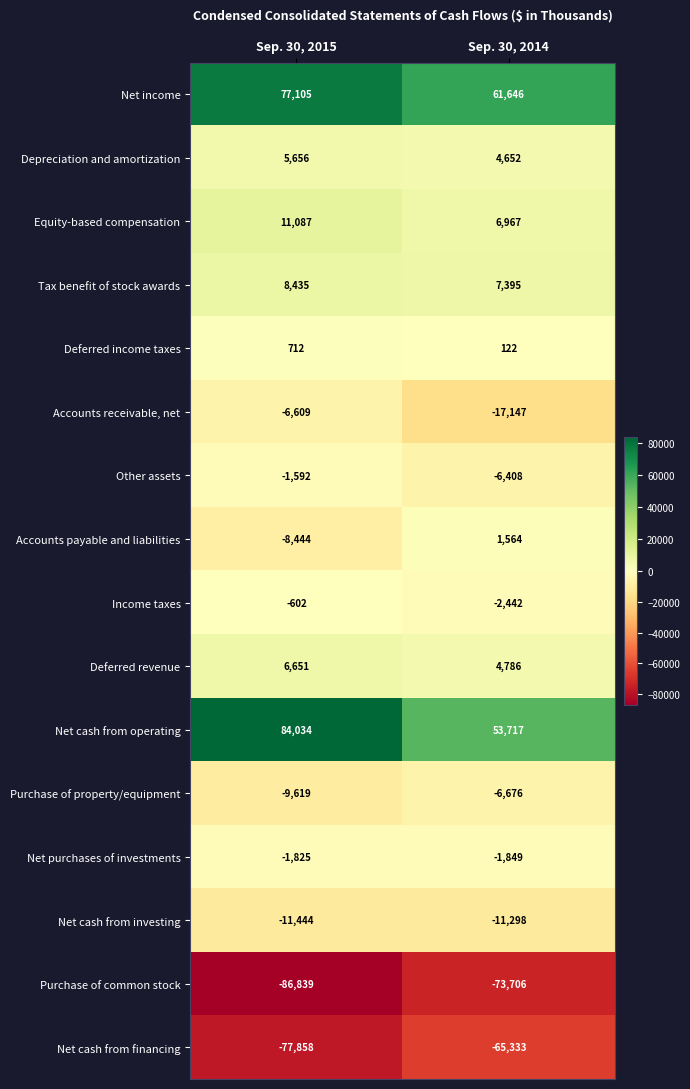

Rank the series at Sep. 30, 2014 from lowest to highest value.

Purchase of common stock, Net cash from financing, Accounts receivable, net, Net cash from investing, Purchase of property/equipment, Other assets, Income taxes, Net purchases of investments, Deferred income taxes, Accounts payable and liabilities, Depreciation and amortization, Deferred revenue, Equity-based compensation, Tax benefit of stock awards, Net cash from operating, Net income